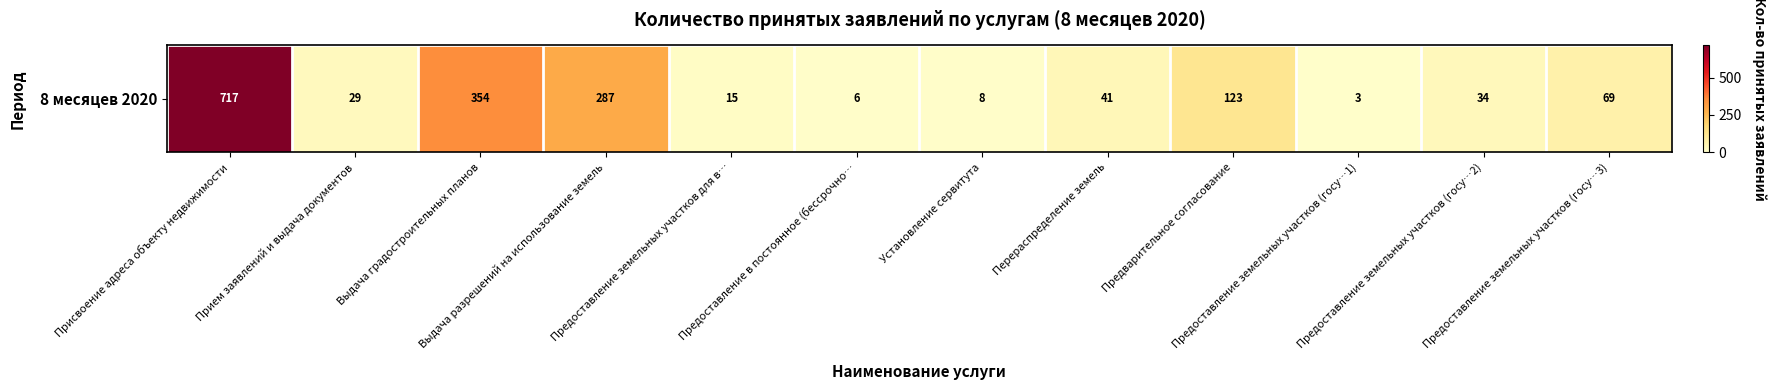

Which category has the highest value across all series?

Присвоение адреса объекту недвижимости